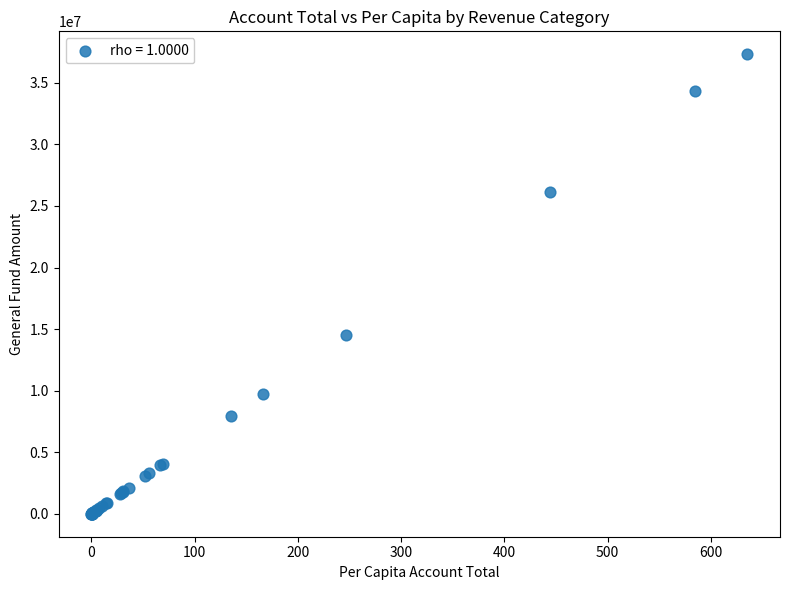

What Y value in the scatter plot is closest to 18662344?

14497507